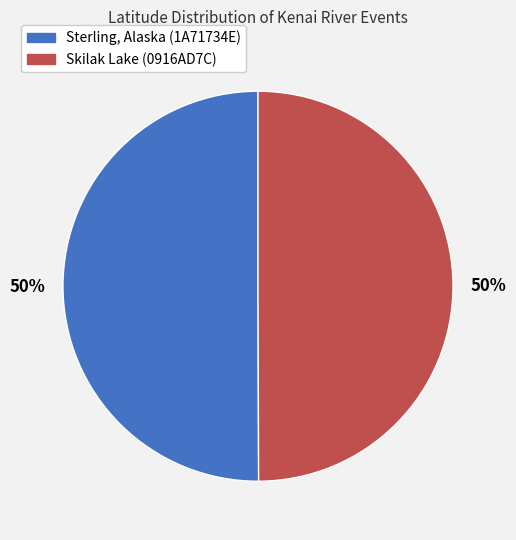

To the nearest percent, what is the combined percentage of Sterling, Alaska (1A71734E) and Skilak Lake (0916AD7C)?

100%